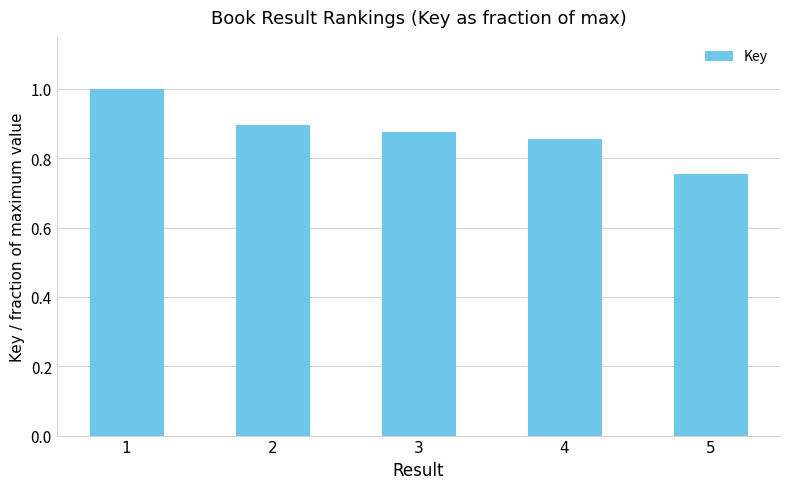

Which category has the lowest value across all series?

5